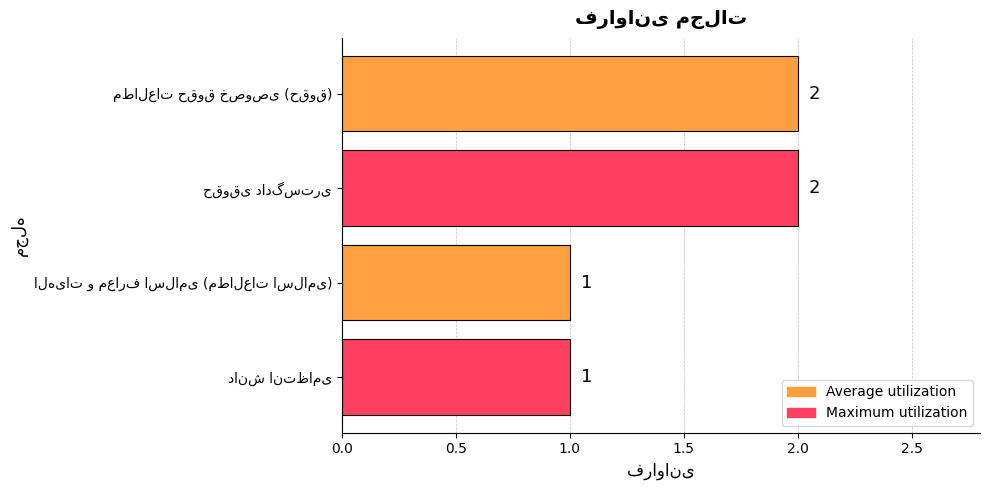

Count the values in the range 1 to 2.

4